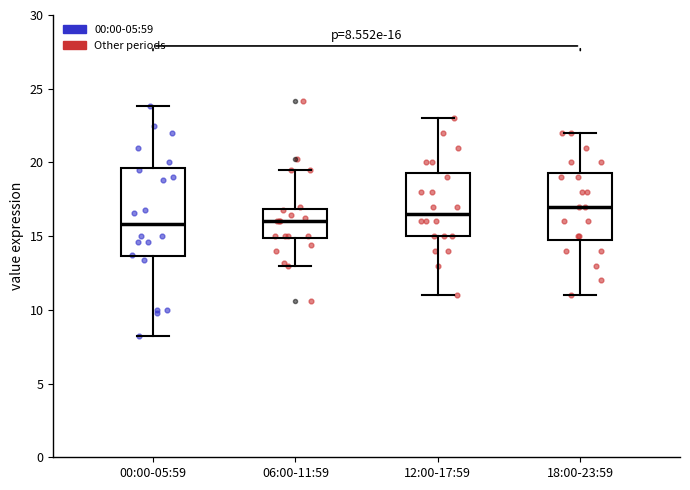

Which box is the tallest, from its lower edge to its upper edge?

00:00-05:59